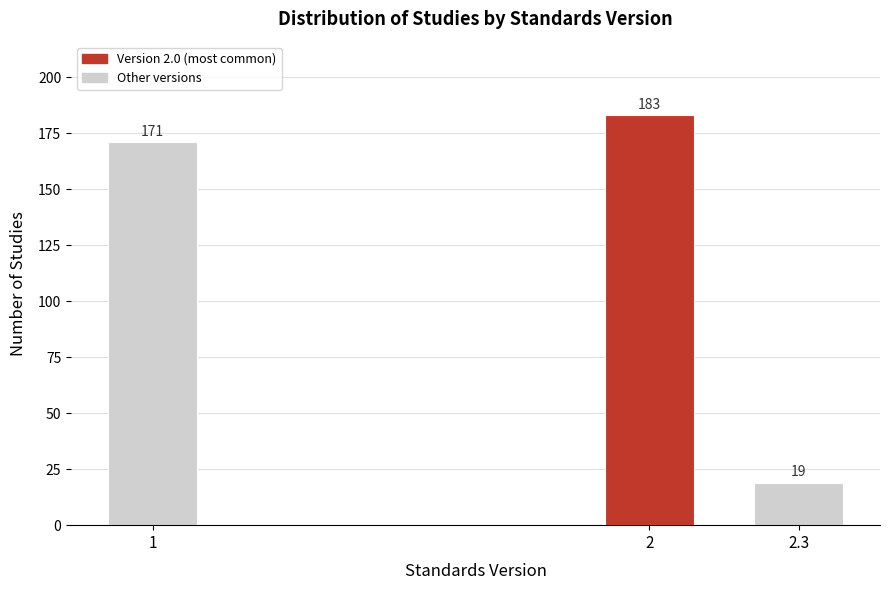

Reading left to right, extract all data points from this chart.

171	183	19